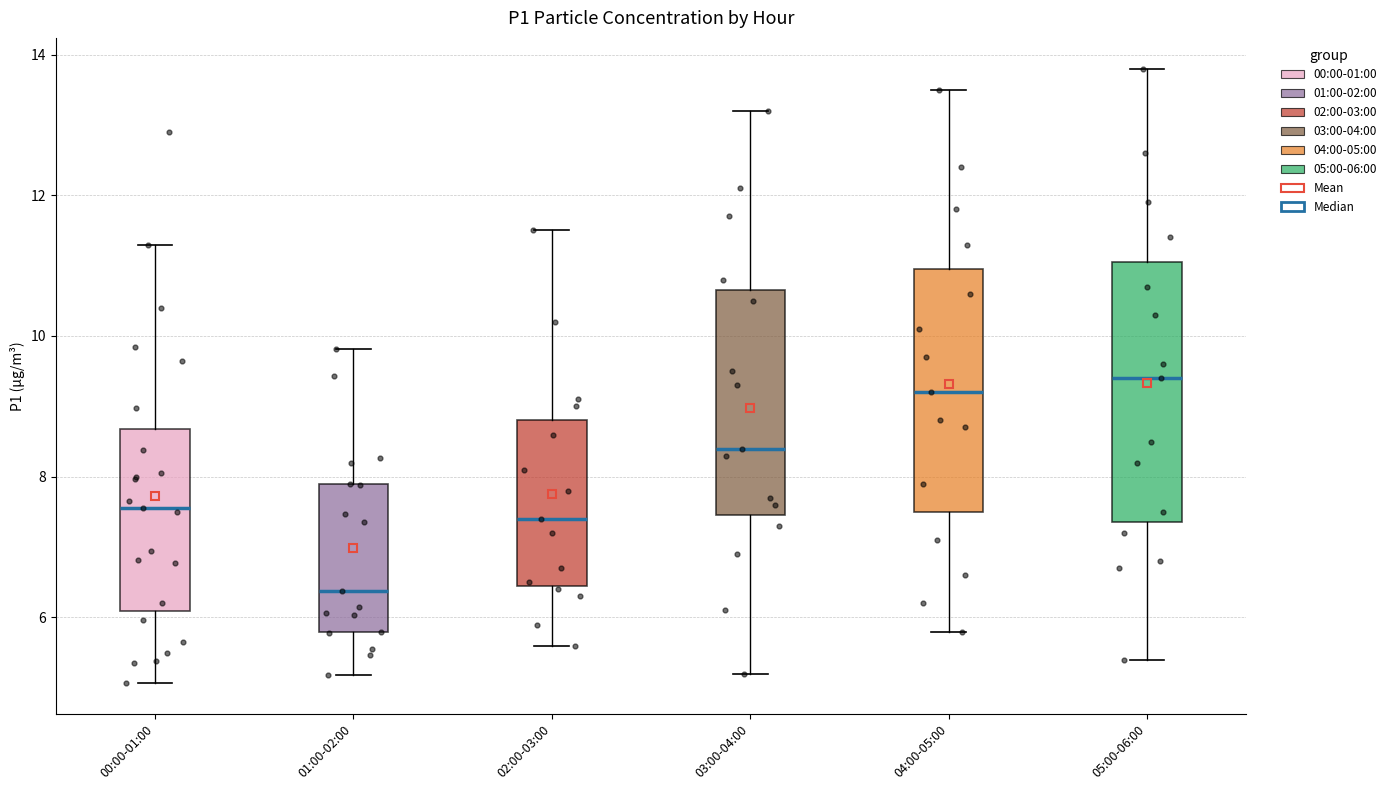

Reading left to right, read every box against the y-axis: the position of its median line, the range the box covers, and the ends of its whiskers. The values are not printed on the chart, so give them approximately, as read against the axis.

00:00-01:00: median 7.6, box 6.0 to 8.6, whiskers 5.0 to 11.4
01:00-02:00: median 6.4, box 5.8 to 8.0, whiskers 5.2 to 9.8
02:00-03:00: median 7.4, box 6.4 to 8.8, whiskers 5.6 to 11.6
03:00-04:00: median 8.4, box 7.4 to 10.6, whiskers 5.2 to 13.2
04:00-05:00: median 9.2, box 7.6 to 11.0, whiskers 5.8 to 13.6
05:00-06:00: median 9.4, box 7.4 to 11.0, whiskers 5.4 to 13.8